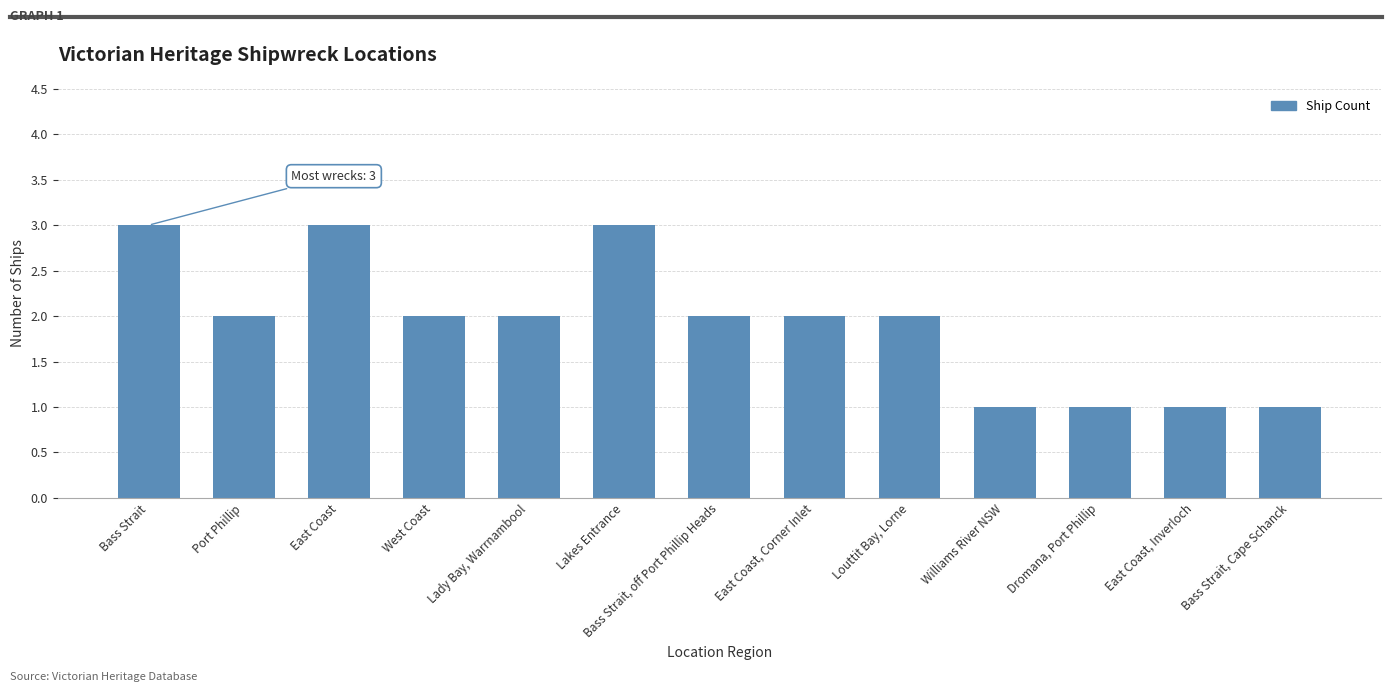

Reading left to right, what are all the values shown in this chart?

3	2	3	2	2	3	2	2	2	1	1	1	1